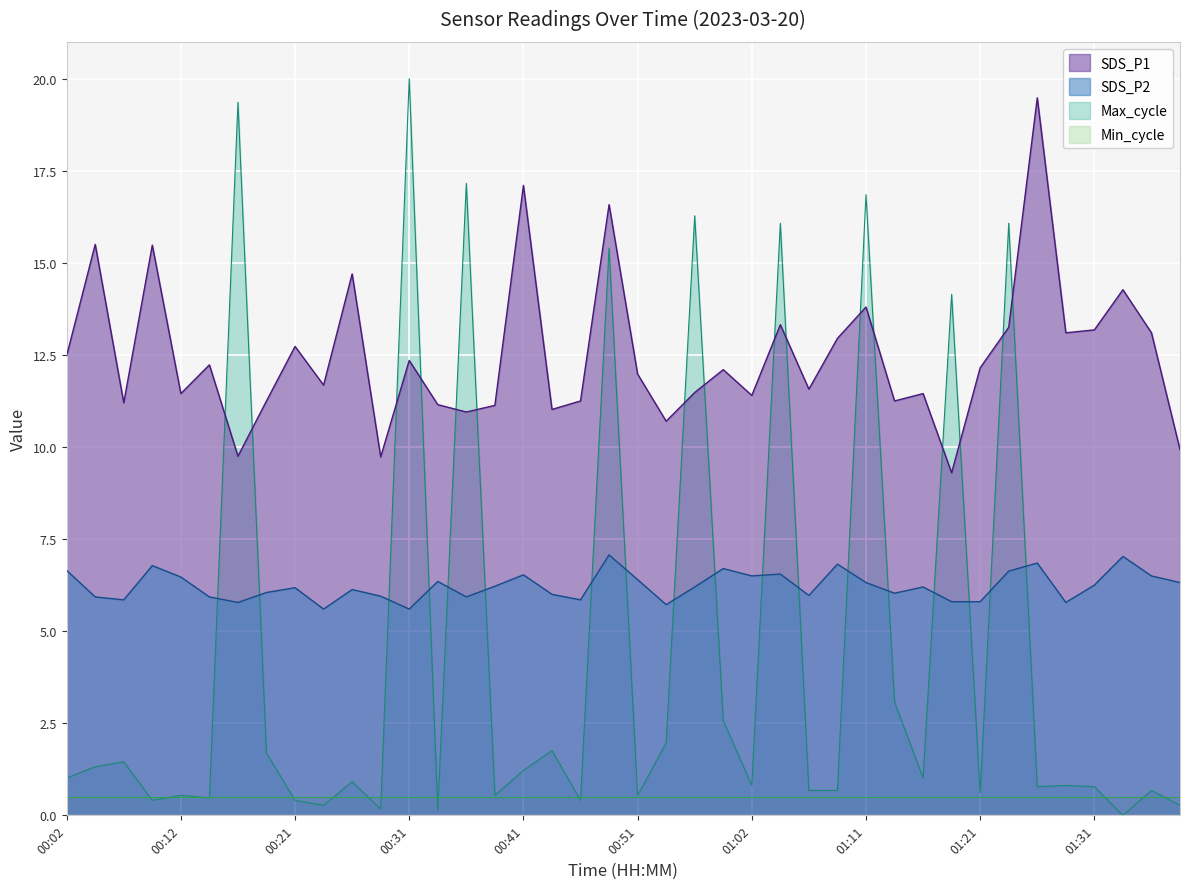

Reading right to left, what are all the values shown in this chart?

SDS_P1: 9.9	13.1	14.3	13.2	13.1	19.5	13.2	12.2	9.3	11.4	11.2	13.8	12.9	11.6	13.3	11.4	12.1	11.5	10.7	12.0	16.6	11.2	11.0	17.1	11.1	10.9	11.2	12.3	9.7	14.7	11.7	12.7	11.2	9.8	12.2	11.4	15.5	11.2	15.5	12.5
SDS_P2: 6.3	6.5	7.0	6.2	5.8	6.8	6.6	5.8	5.8	6.2	6.0	6.3	6.8	6.0	6.5	6.5	6.7	6.2	5.7	6.4	7.1	5.8	6.0	6.5	6.2	5.9	6.3	5.6	6.0	6.1	5.6	6.2	6.0	5.8	5.9	6.5	6.8	5.8	5.9	6.7
Max_cycle: 0.3	0.7	0.0	0.8	0.8	0.8	16.1	0.6	14.1	1.0	3.1	16.9	0.7	0.7	16.1	0.8	2.6	16.3	2.0	0.5	15.4	0.4	1.8	1.2	0.5	17.2	0.1	20.0	0.2	0.9	0.3	0.4	1.7	19.4	0.5	0.5	0.4	1.5	1.3	1.0